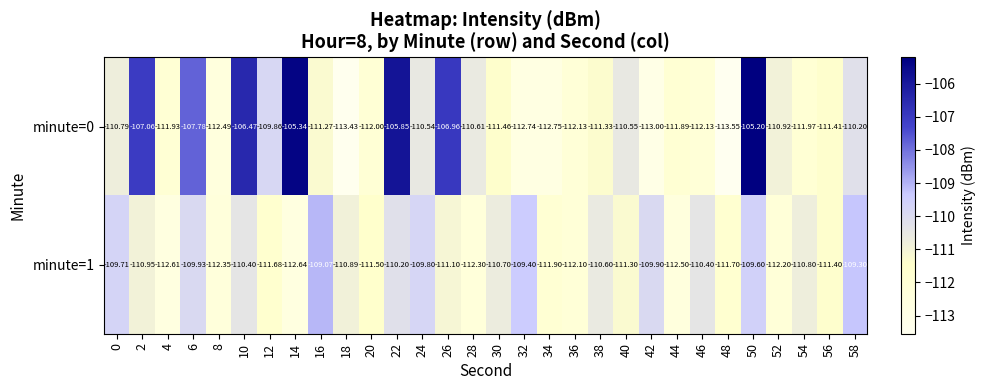

Is the value of minute=1 at 22 greater than the value of minute=0 at 34?

Yes